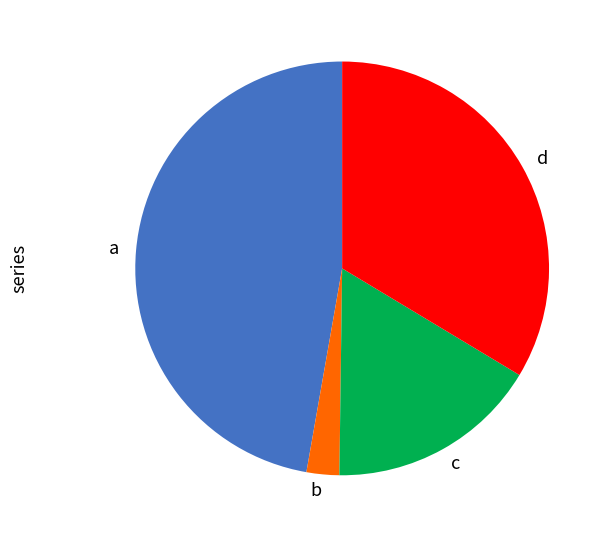

The c slice represents 2% of the pie. True or false?

False